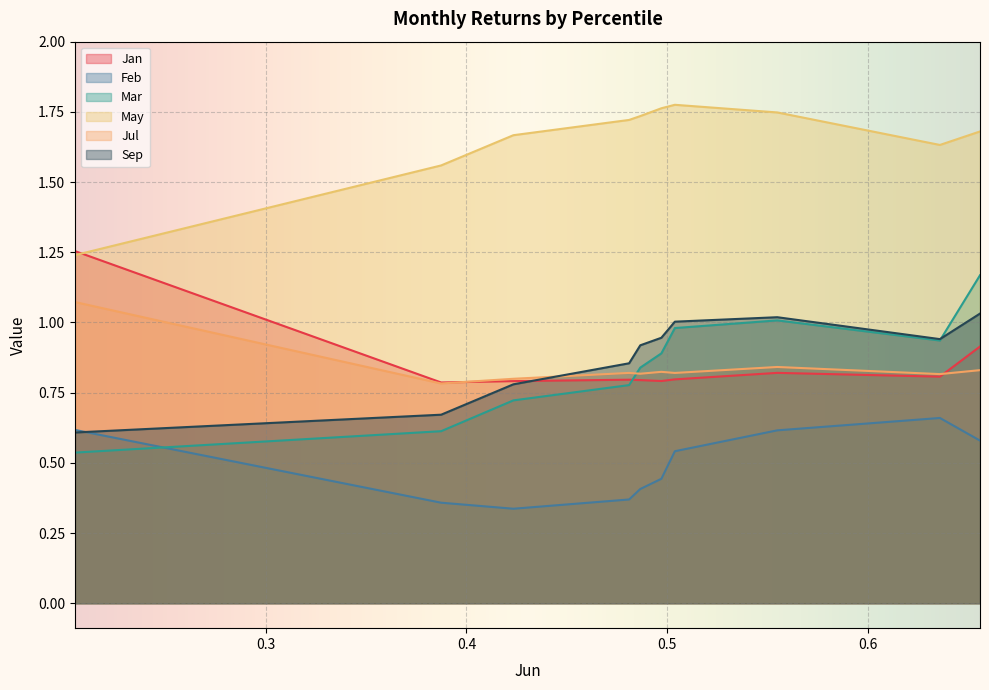

Reading left to right, list all the values displayed in this chart.

Jan: pct05=1.3	pct15=0.8	pct25=0.8	pct35=0.8	pct45=0.8	pct55=0.8	pct65=0.8	pct75=0.8	pct85=0.8	pct95=0.9
Feb: pct05=0.6	pct15=0.4	pct25=0.3	pct35=0.4	pct45=0.4	pct55=0.4	pct65=0.5	pct75=0.6	pct85=0.7	pct95=0.6
Mar: pct05=0.5	pct15=0.6	pct25=0.7	pct35=0.8	pct45=0.8	pct55=0.9	pct65=1.0	pct75=1.0	pct85=0.9	pct95=1.2
May: pct05=1.2	pct15=1.6	pct25=1.7	pct35=1.7	pct45=1.7	pct55=1.8	pct65=1.8	pct75=1.7	pct85=1.6	pct95=1.7
Jul: pct05=1.1	pct15=0.8	pct25=0.8	pct35=0.8	pct45=0.8	pct55=0.8	pct65=0.8	pct75=0.8	pct85=0.8	pct95=0.8
Sep: pct05=0.6	pct15=0.7	pct25=0.8	pct35=0.9	pct45=0.9	pct55=0.9	pct65=1.0	pct75=1.0	pct85=0.9	pct95=1.0